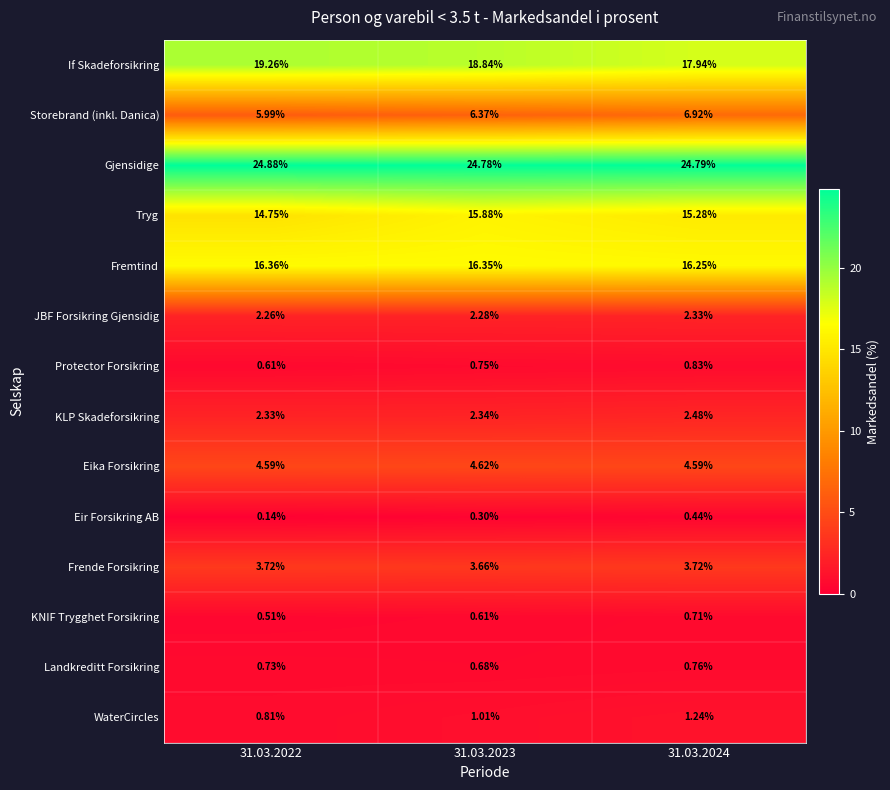

Which series has the largest total across all categories?

Gjensidige